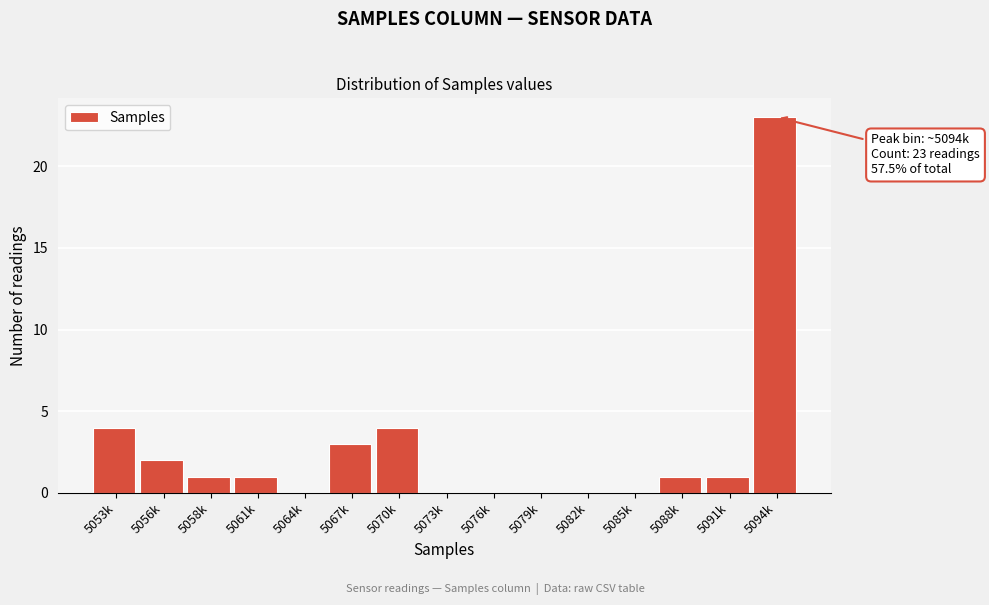

Reading left to right, extract all data points from this chart.

5053k=4	5056k=2	5058k=1	5061k=1	5064k=0	5067k=3	5070k=4	5073k=0	5076k=0	5079k=0	5082k=0	5085k=0	5088k=1	5091k=1	5094k=23